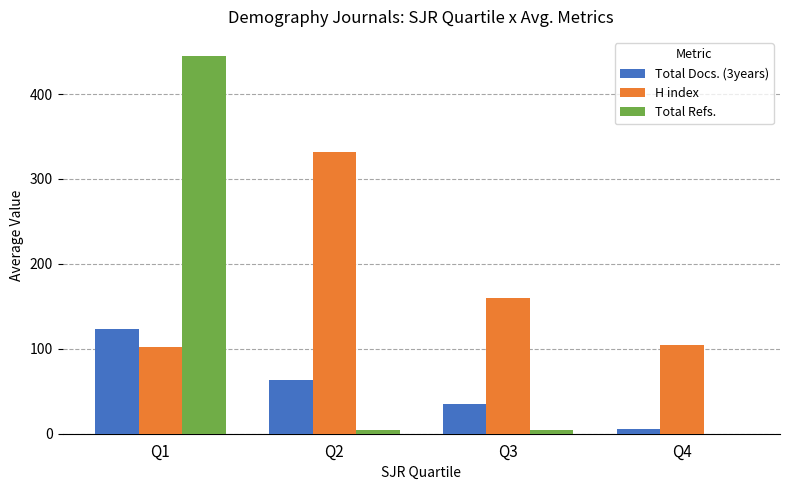

Between Q1 and Q4, which series saw the biggest shift?

Total Refs.